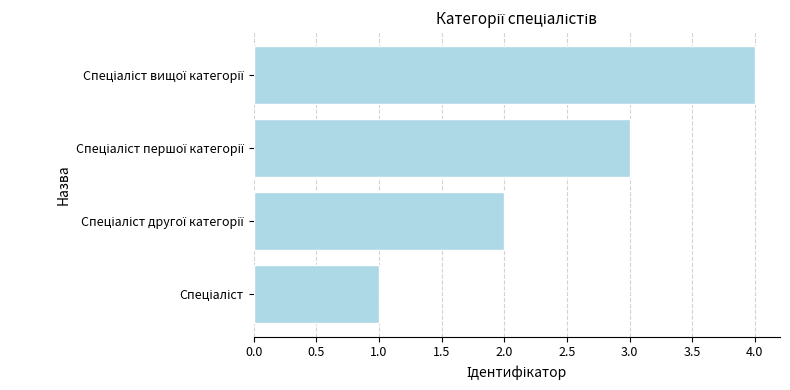

What is the difference between the maximum and minimum values?

3